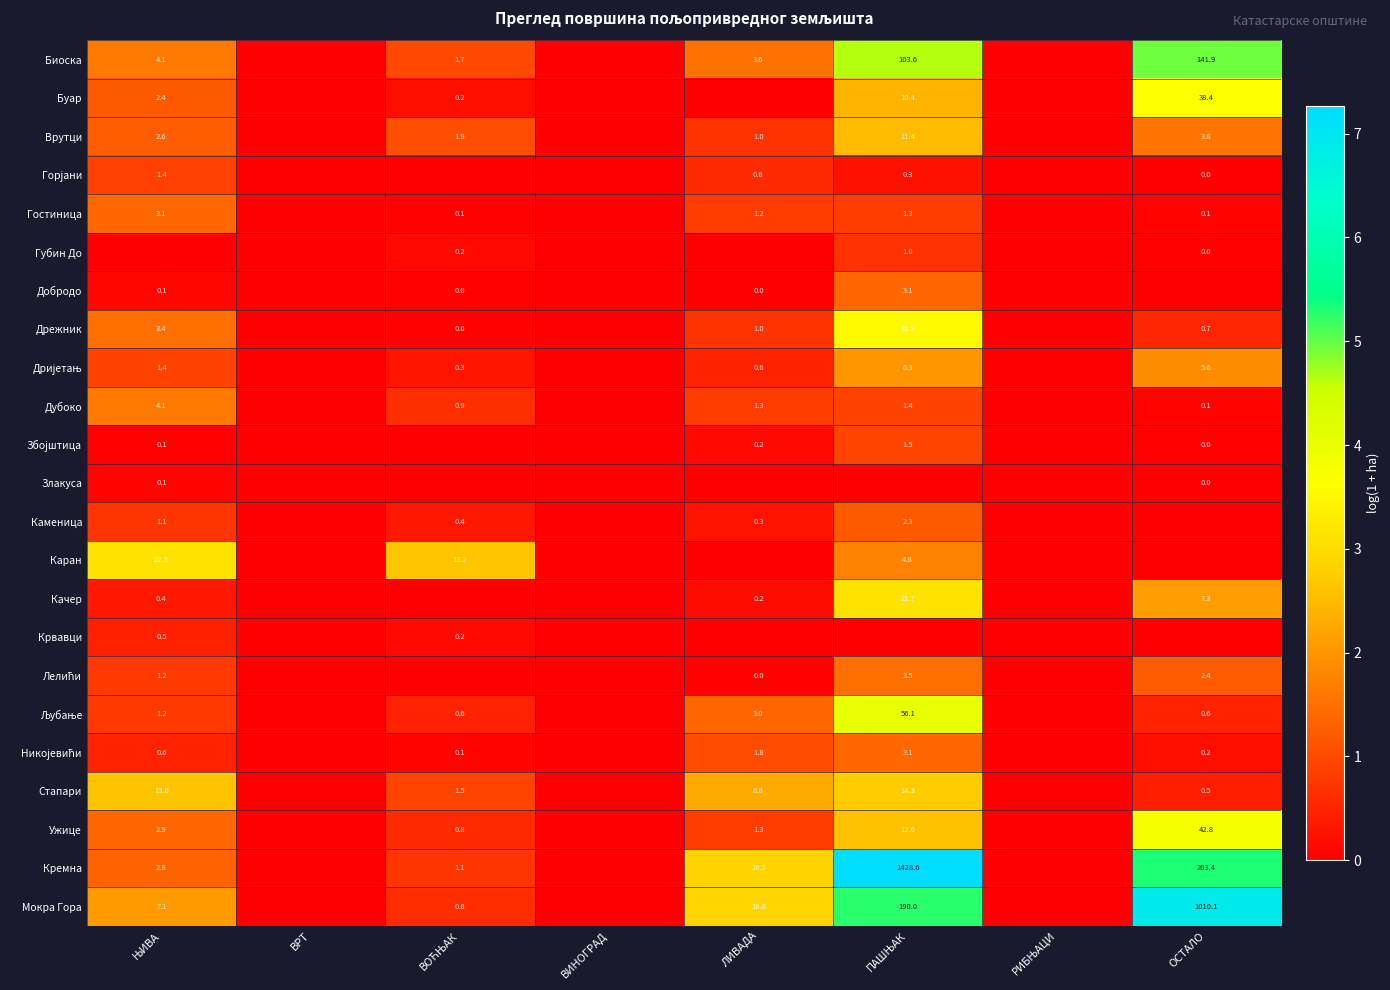

Which has a higher value, ПАШЊАК or ЊИВА?

ПАШЊАК